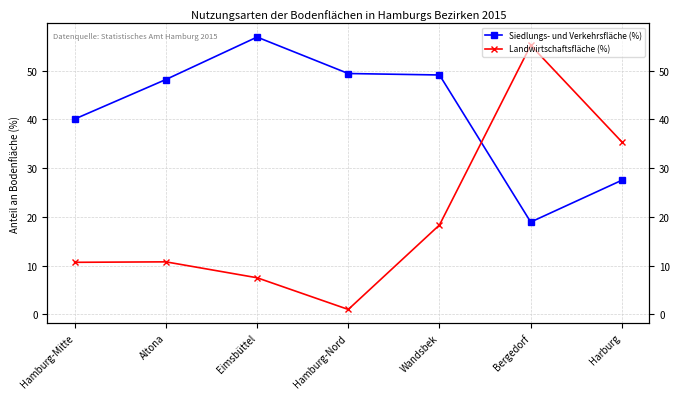

What is the minimum value shown in the chart?

1.0